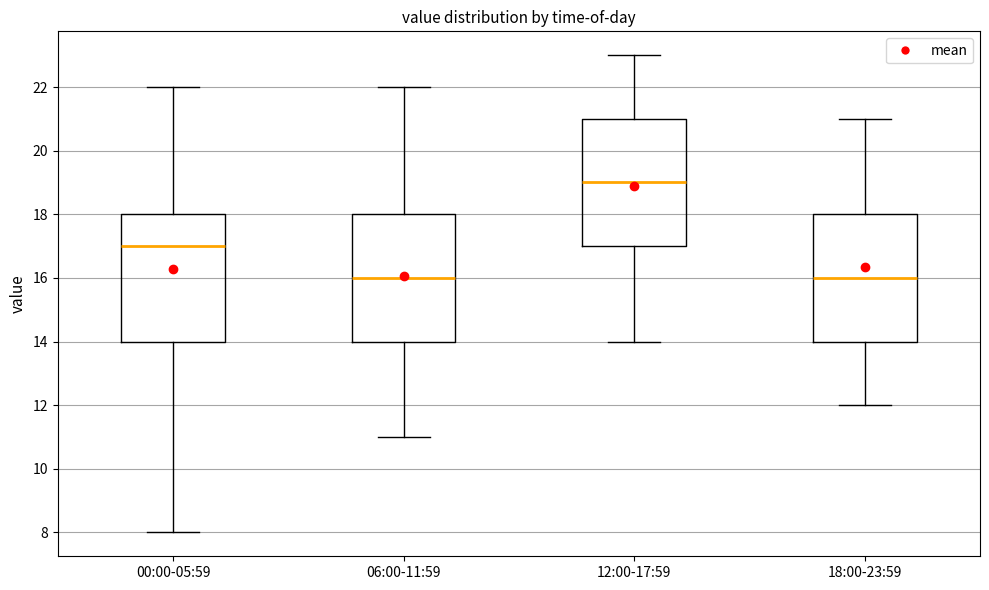

Reading left to right, transcribe this box plot: for each box, give where its median line is, the range the box spans, and where its two whiskers end, as read against the y-axis. The values are not printed on the chart, so give them approximately, as read against the axis.

00:00-05:59: median 17, box 14 to 18, whiskers 8 to 22
06:00-11:59: median 16, box 14 to 18, whiskers 11 to 22
12:00-17:59: median 19, box 17 to 21, whiskers 14 to 23
18:00-23:59: median 16, box 14 to 18, whiskers 12 to 21